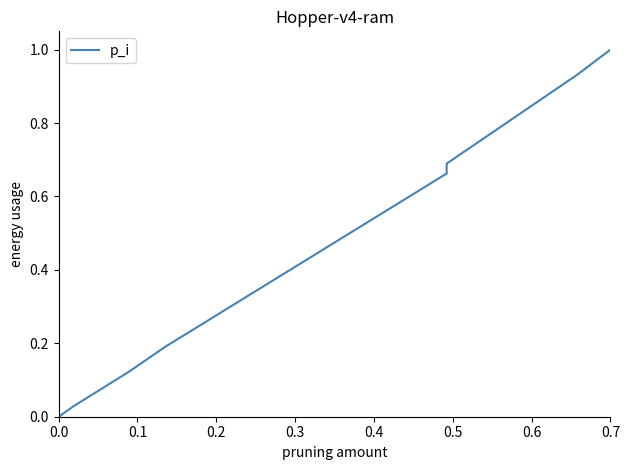

True or false: the data has more than 1 interior local peaks.

False